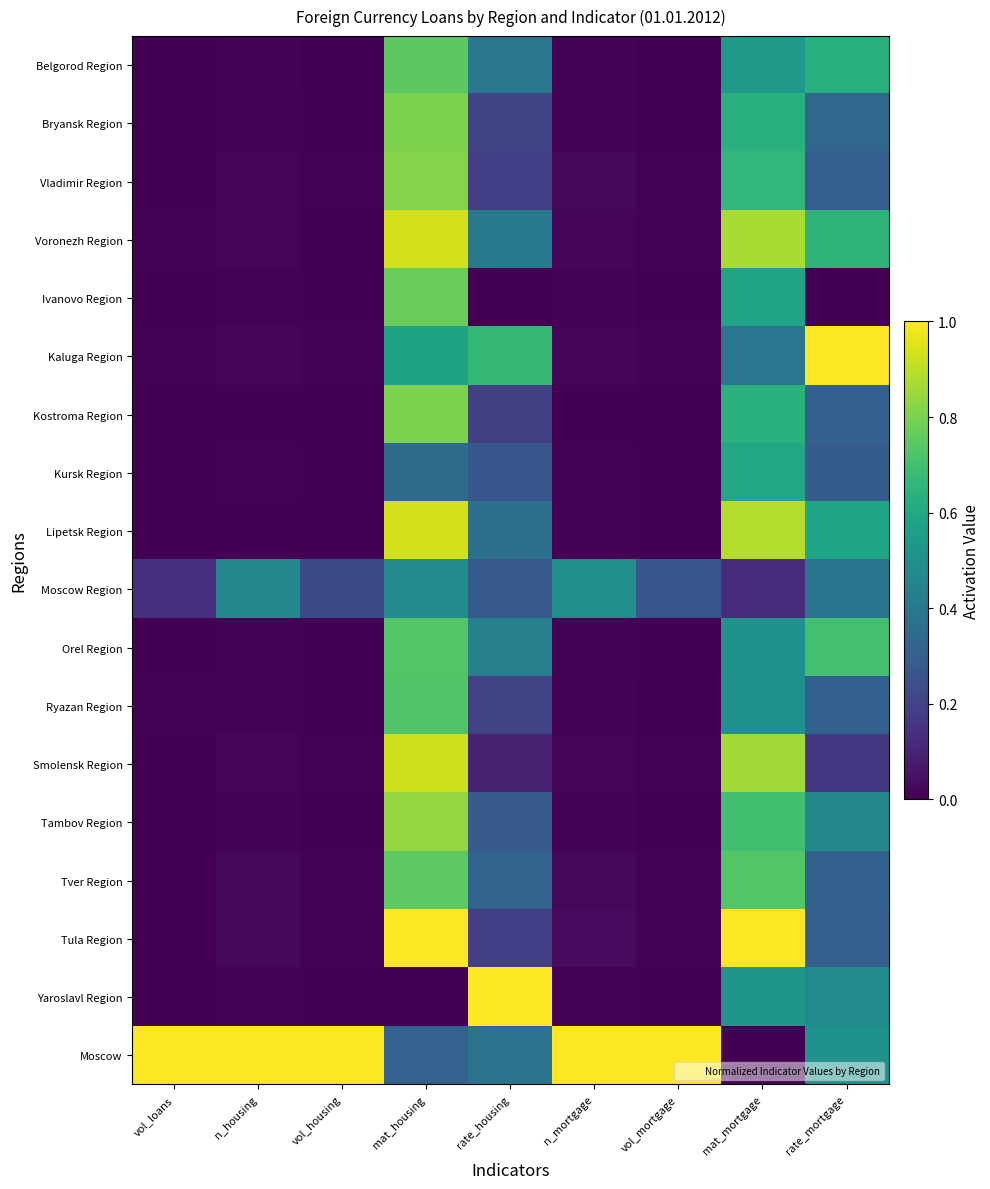

Which series changed the most between rate_housing and rate_mortgage?

Yaroslavl Region